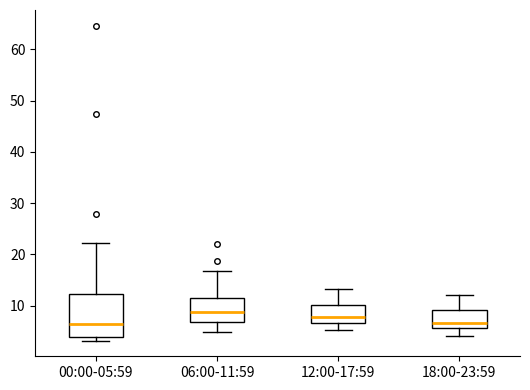

Comparing the boxes themselves (not the whiskers), which one is the tallest?

00:00-05:59